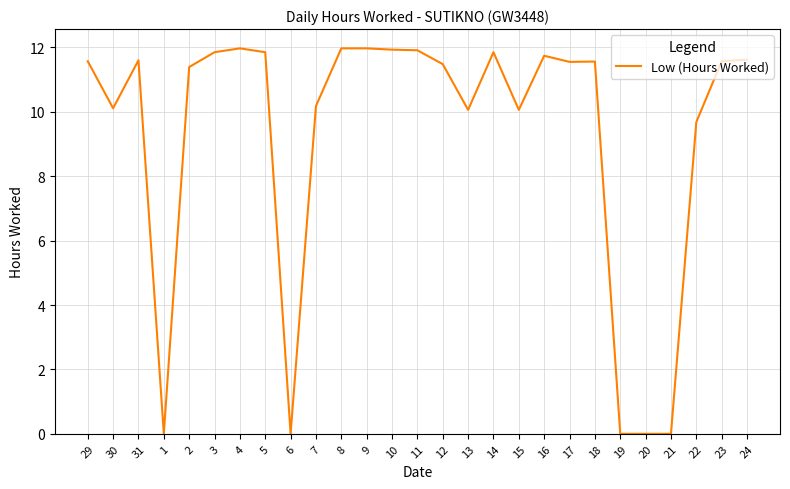

What is the difference between the maximum and minimum values?

12.0